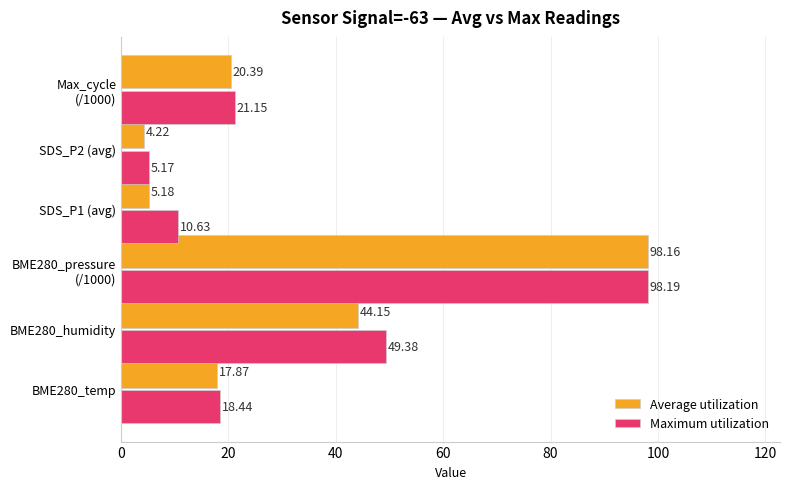

Which series has the widest spread of values?

Average utilization